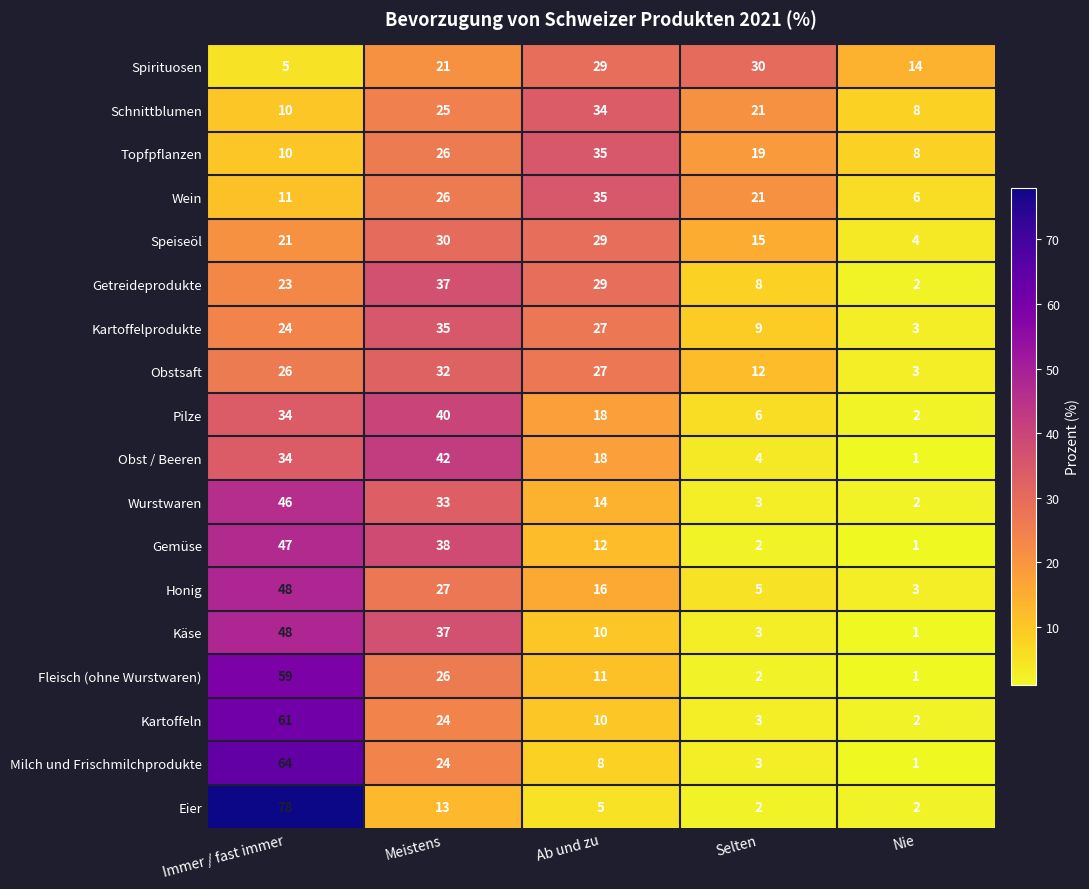

What is the difference between the maximum and minimum values in the Obst / Beeren series?

41